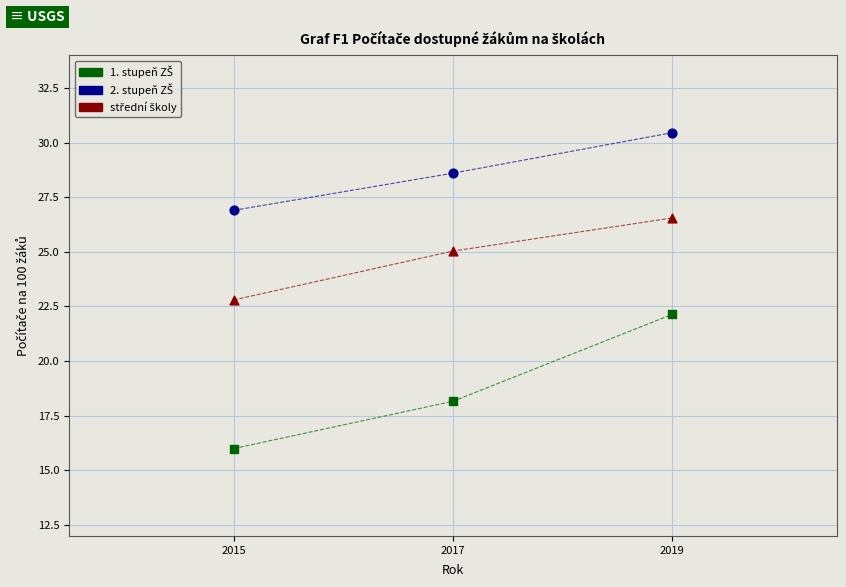

Across all data points, what is the range of Y values (max minus min)?

14.5